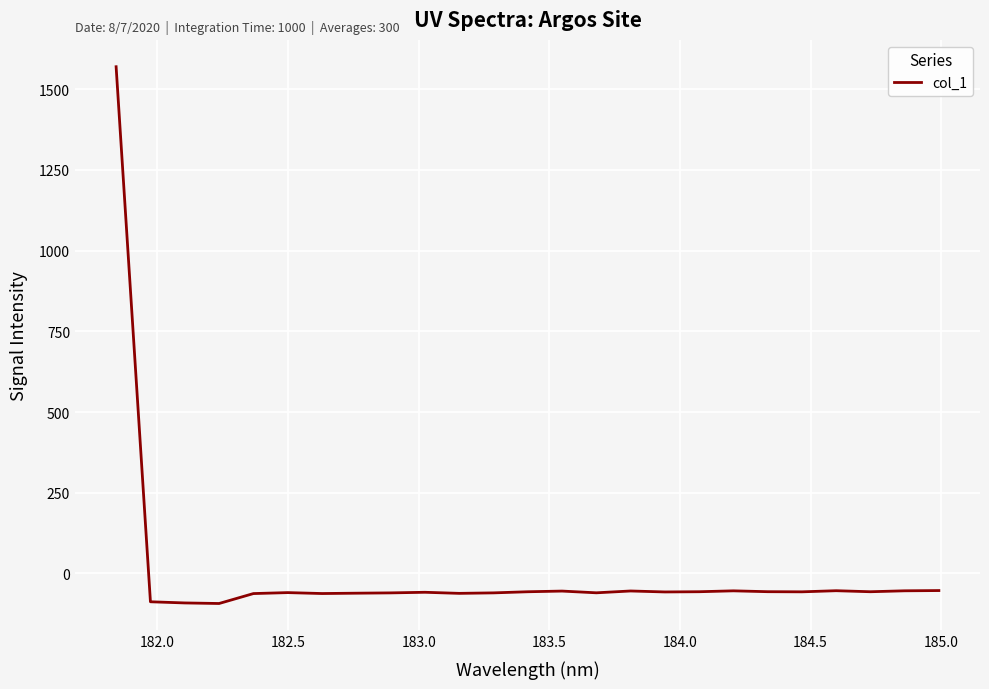

What is the difference between the maximum and minimum values?

1662.3